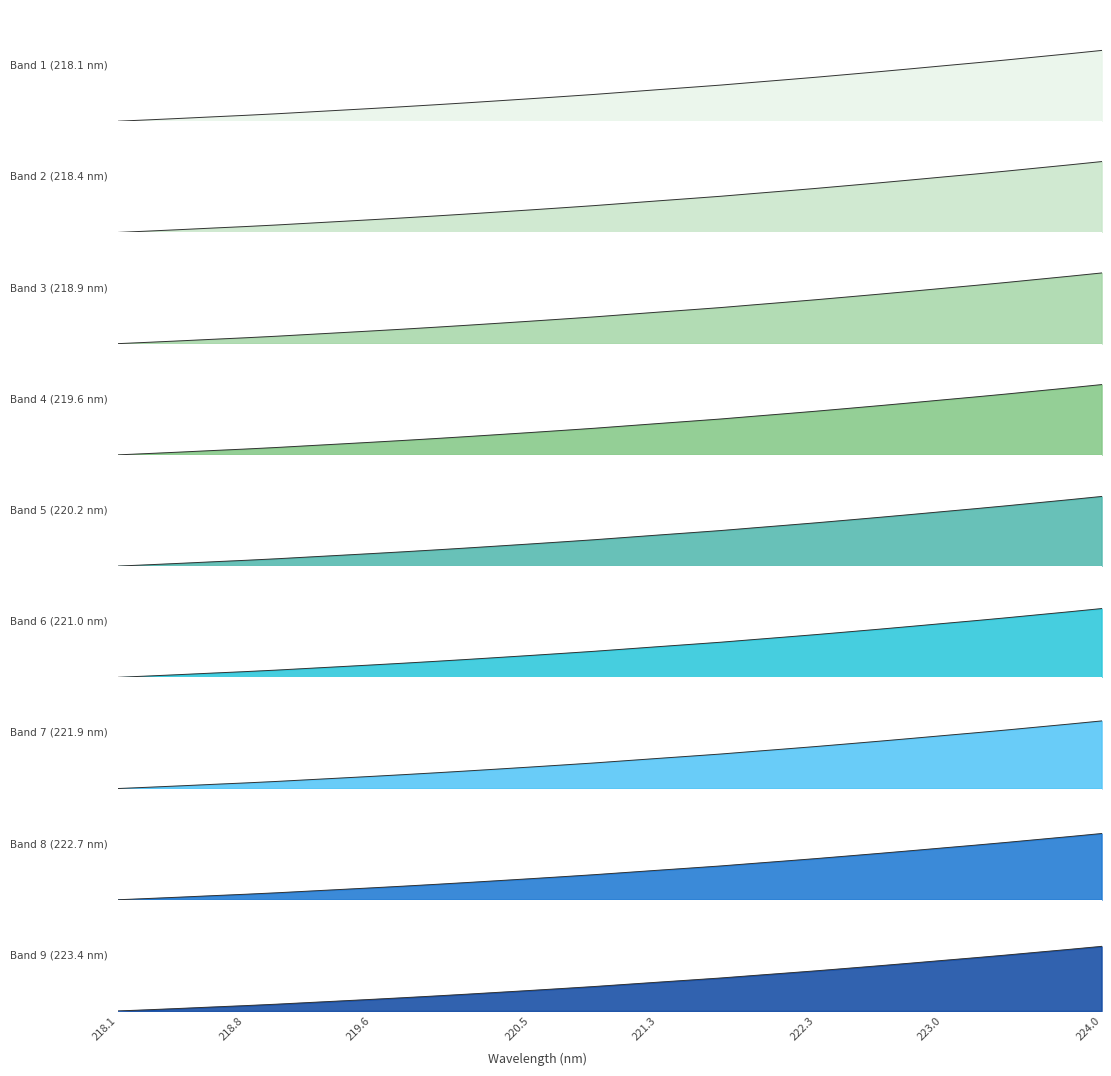

Does the chart display data point markers on the line(s)?

No